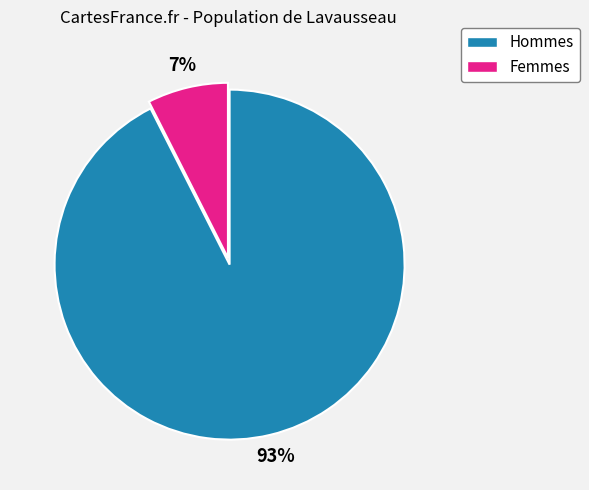

Does any single category account for the majority?

Yes